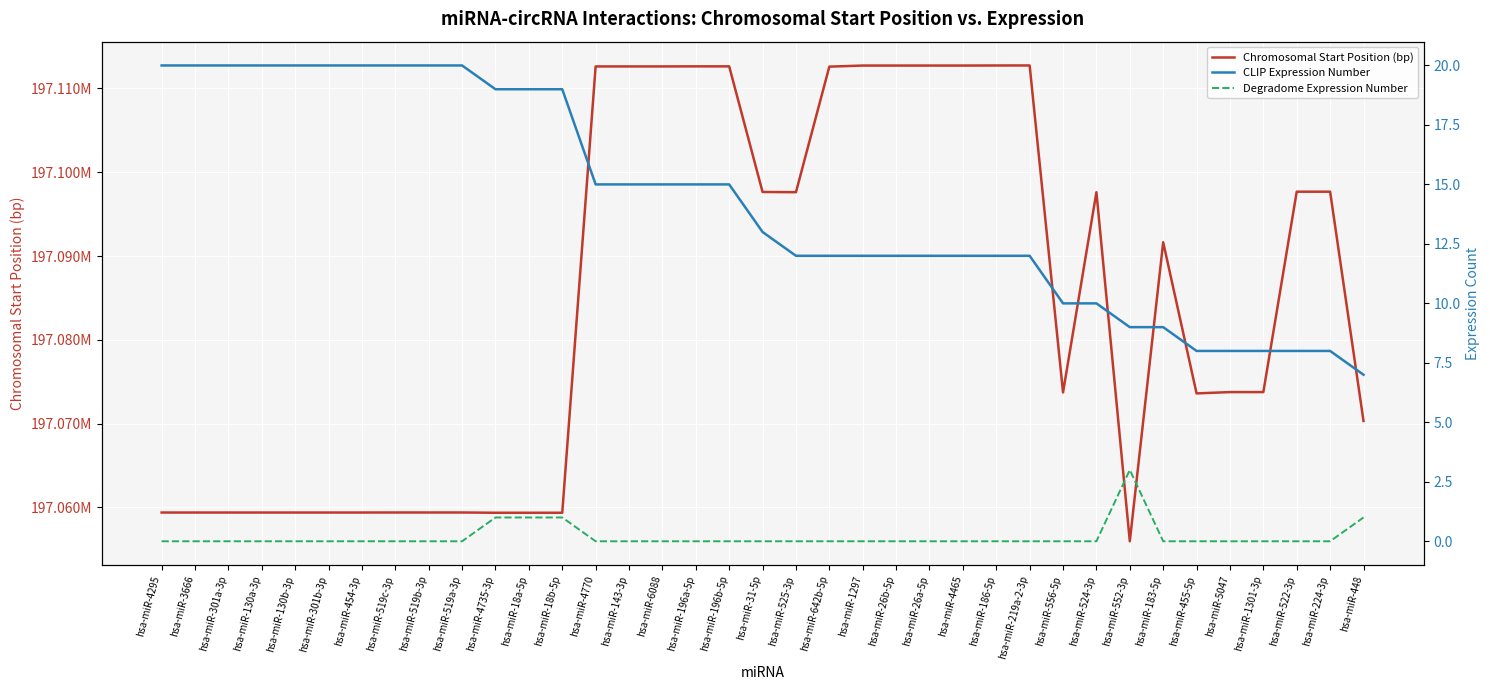

What is the sum of all Chromosomal Start Position (bp) values?

7292125162